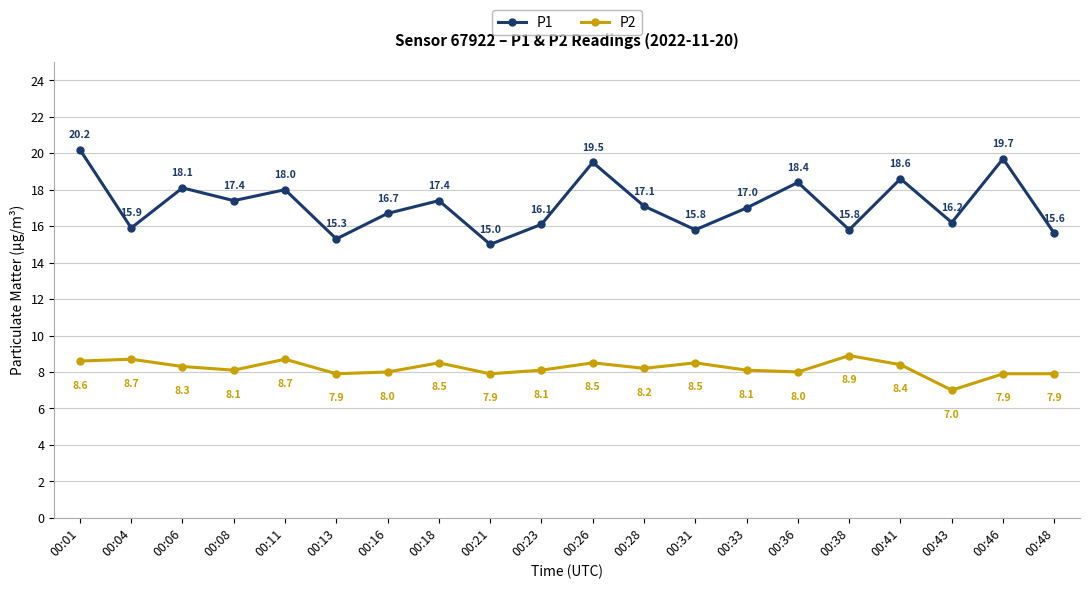

True or false: P1 and P2 cross at least once.

False